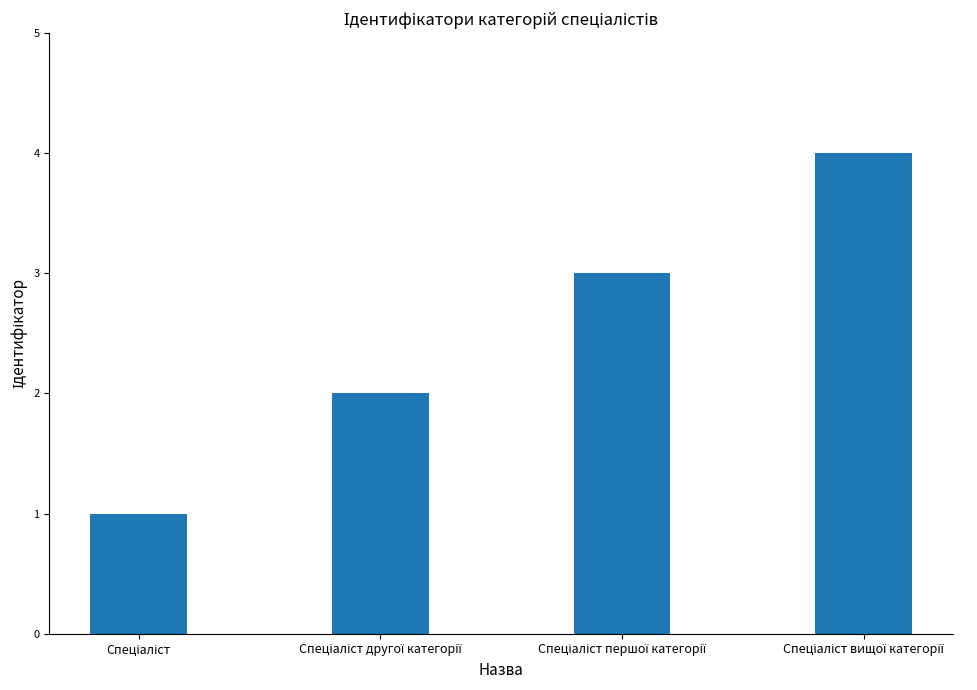

What is the sum of all values?

10